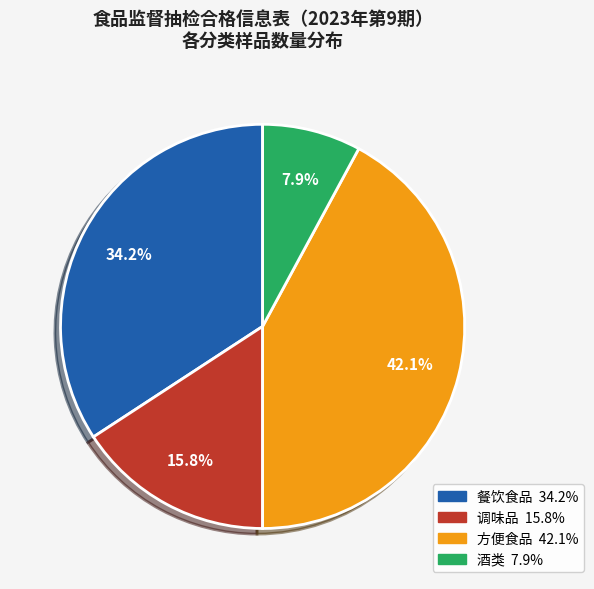

Does 方便食品 account for over 50% of the chart?

No